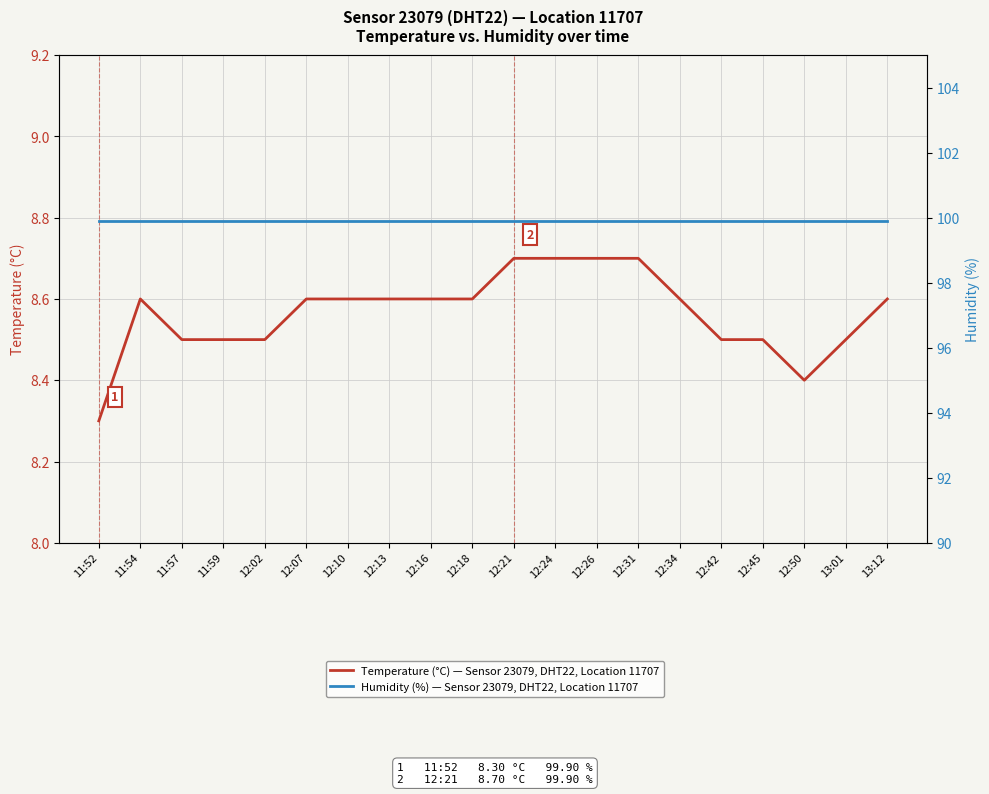

What is the average value of the Humidity (%) — Sensor 23079, DHT22, Location 11707 series?

99.9